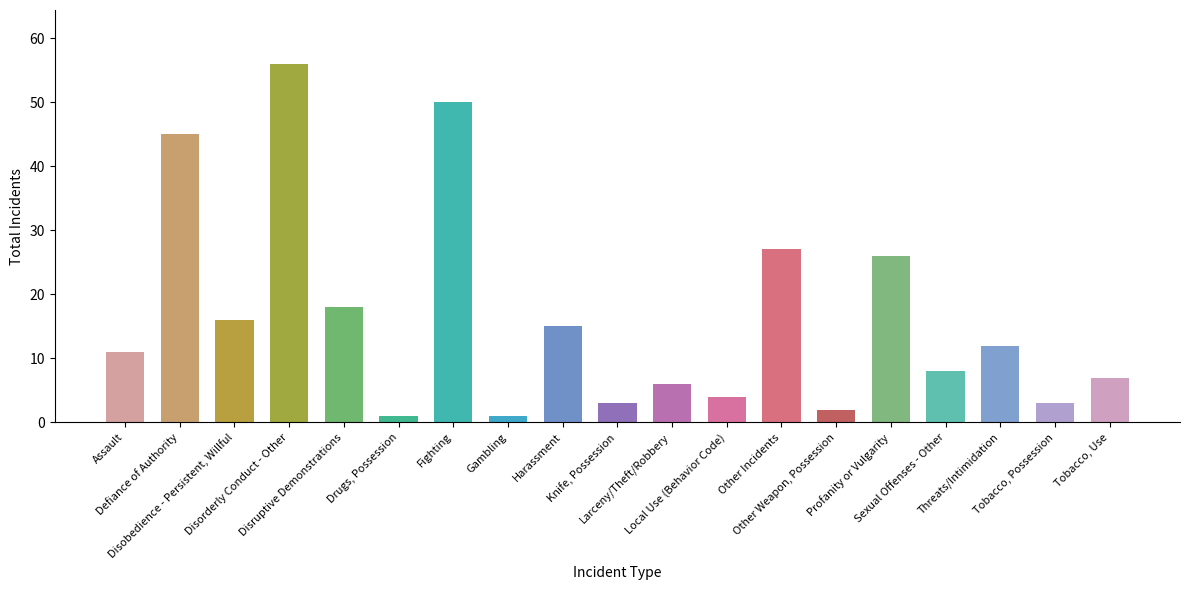

What position from the right is Larceny/Theft/Robbery?

9